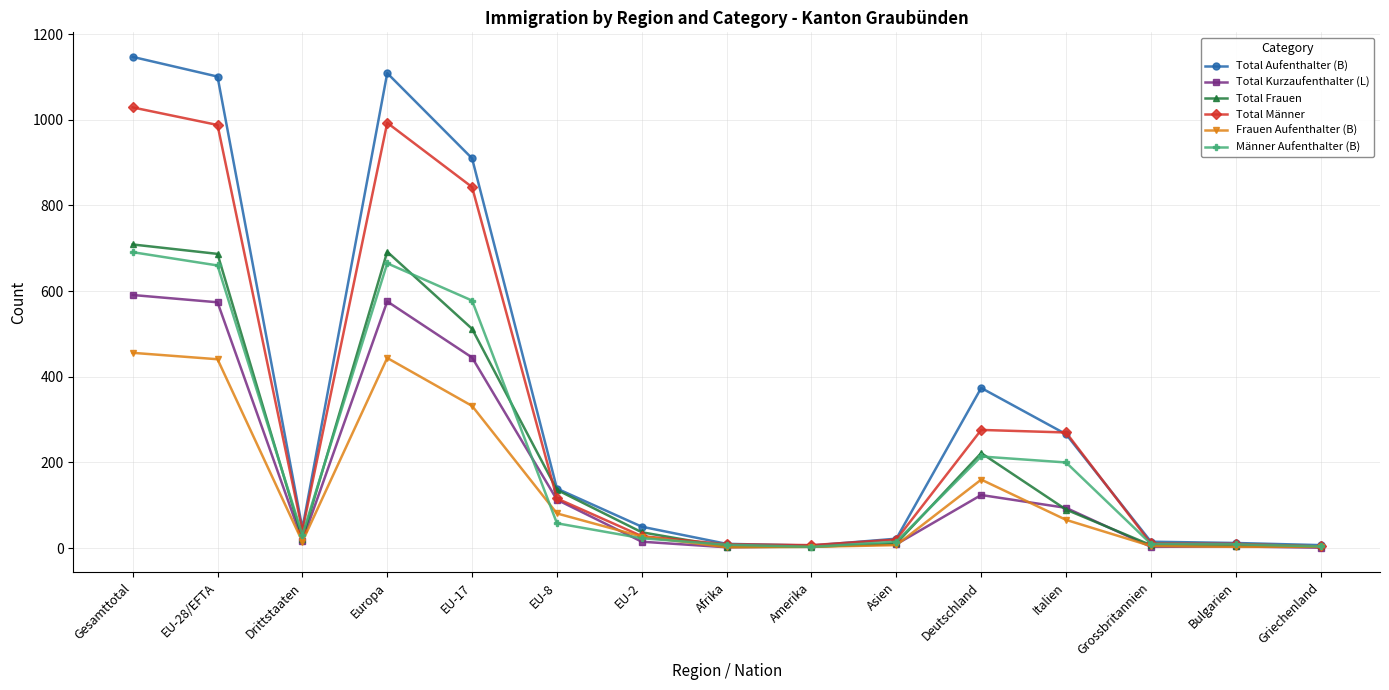

How many lines are shown in the chart?

6